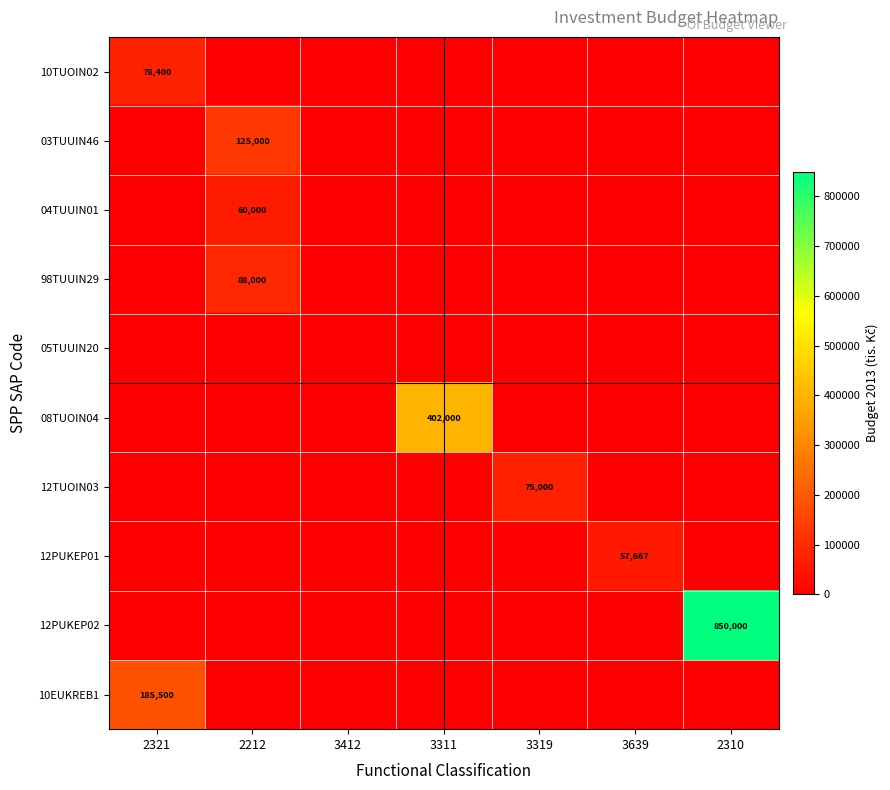

List the series in order of their peak value, lowest first.

05TUUIN20, 12PUKEP01, 04TUUIN01, 12TUOIN03, 10TUOIN02, 98TUUIN29, 03TUUIN46, 10EUKREB1, 08TUOIN04, 12PUKEP02